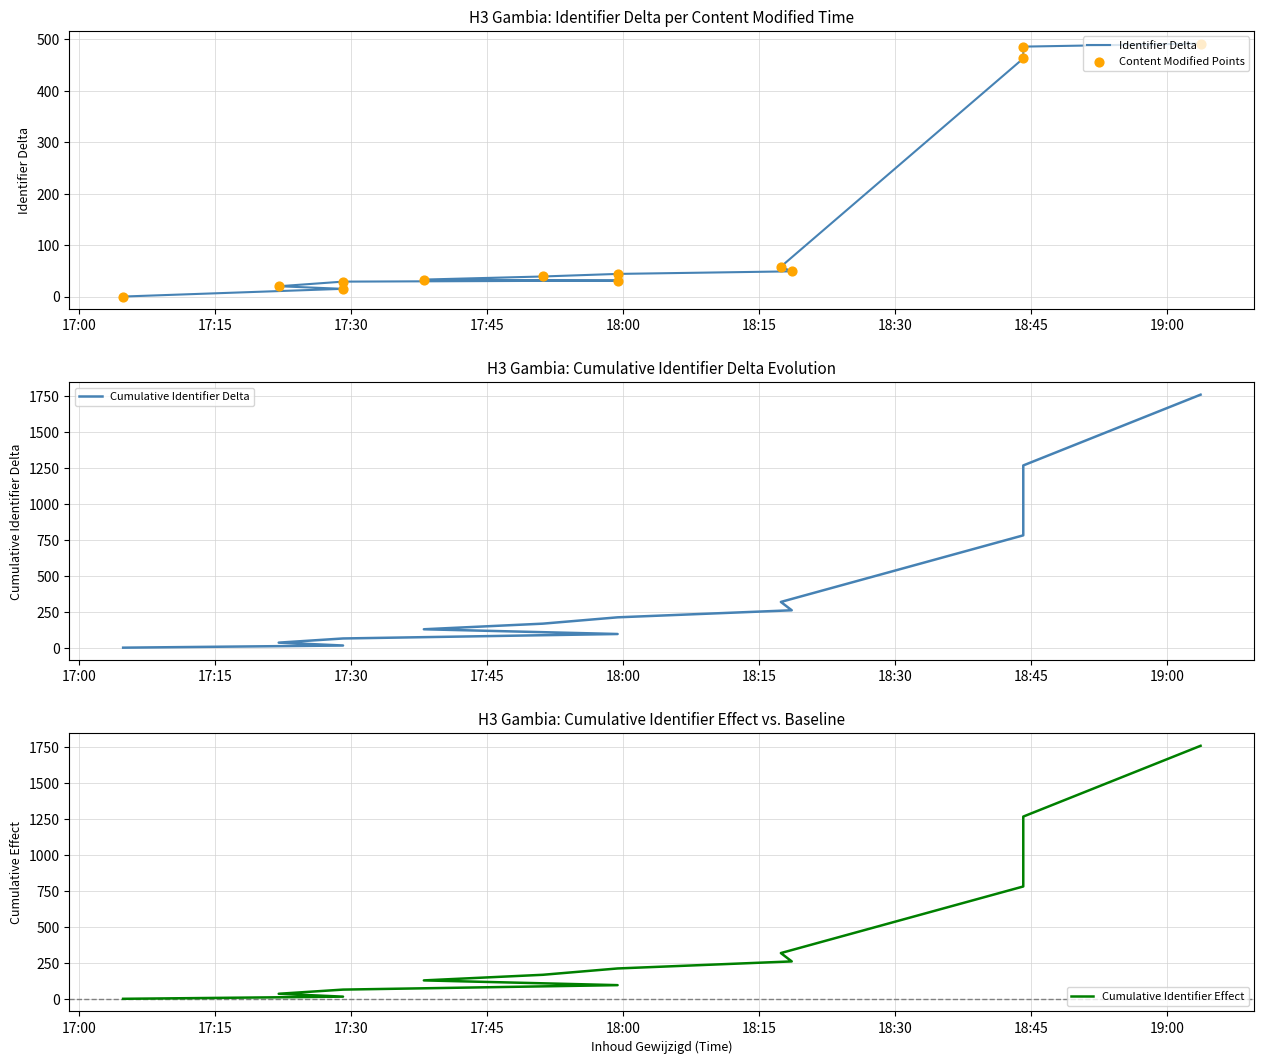

Which series contains the lowest Y value?

Identifier Delta